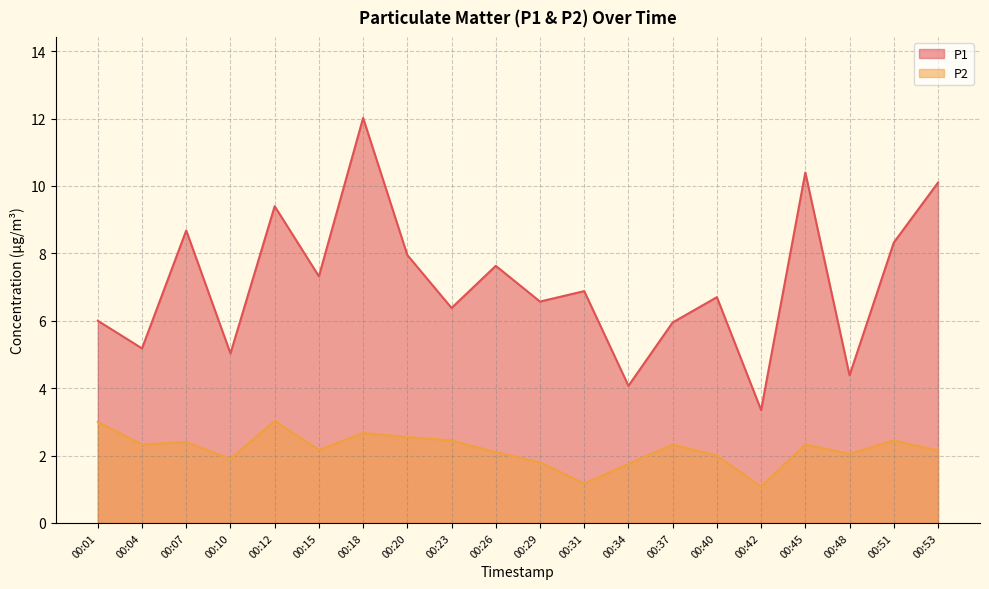

Rank the series by their maximum value, from highest to lowest.

P1, P2